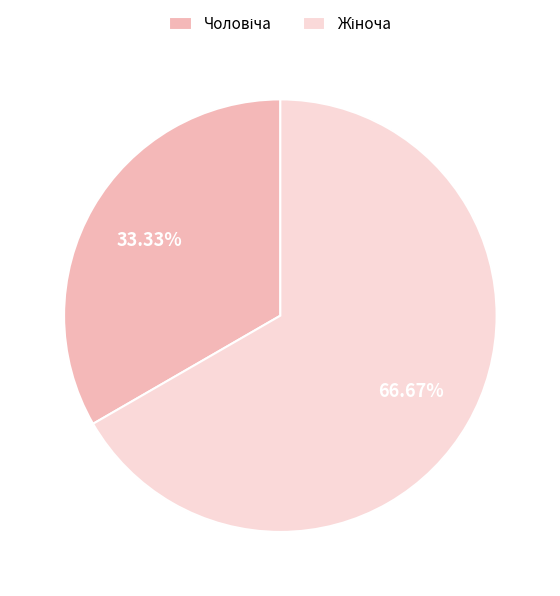

To the nearest percent, what is the average slice percentage?

50%